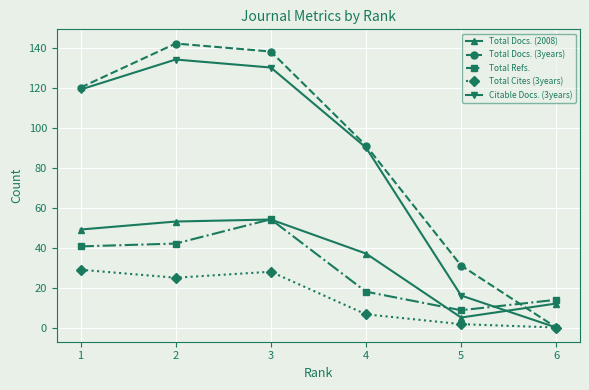

True or false: Total Cites (3years) and Total Refs. intersect in this chart.

False